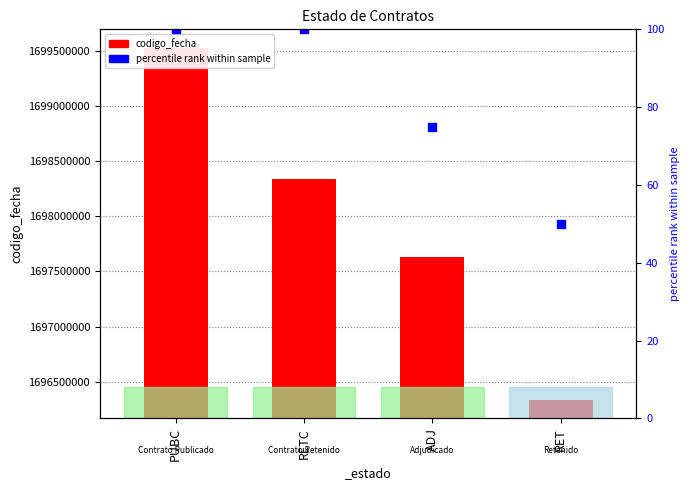

At how many categories does at least one series exceed 1551408341?

4